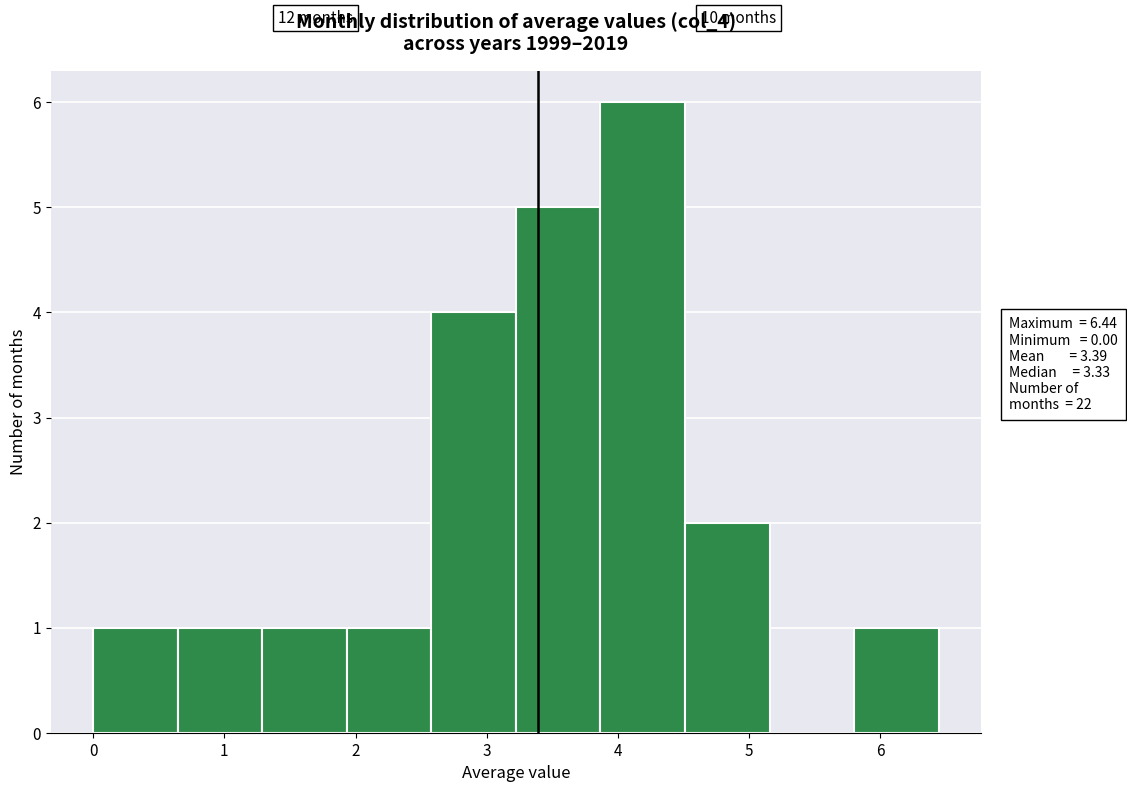

Over which range of the x-axis is the bar tallest?

3.9 to 4.5